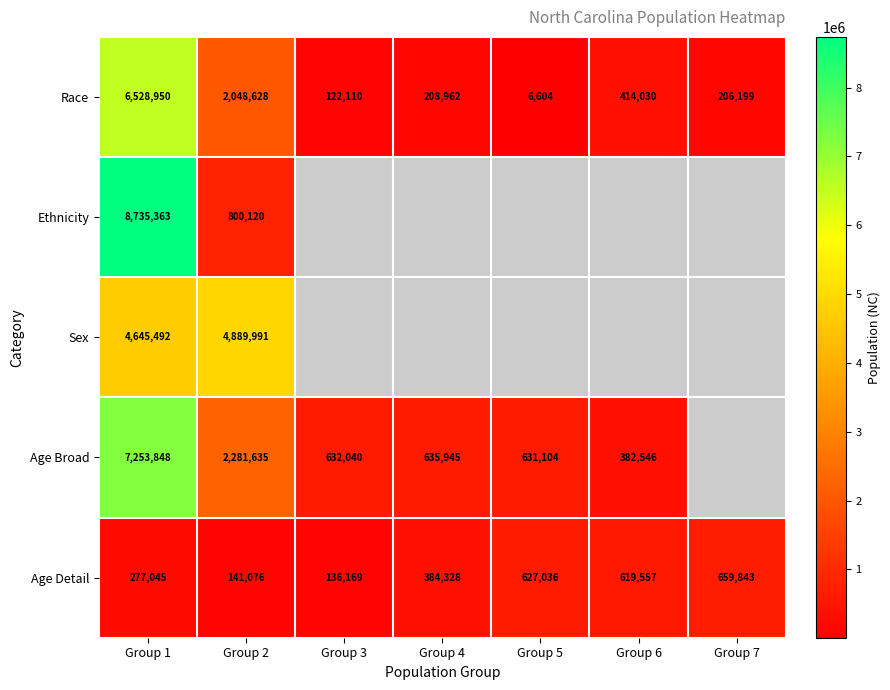

What is the sum of all Age Detail values?

2845054